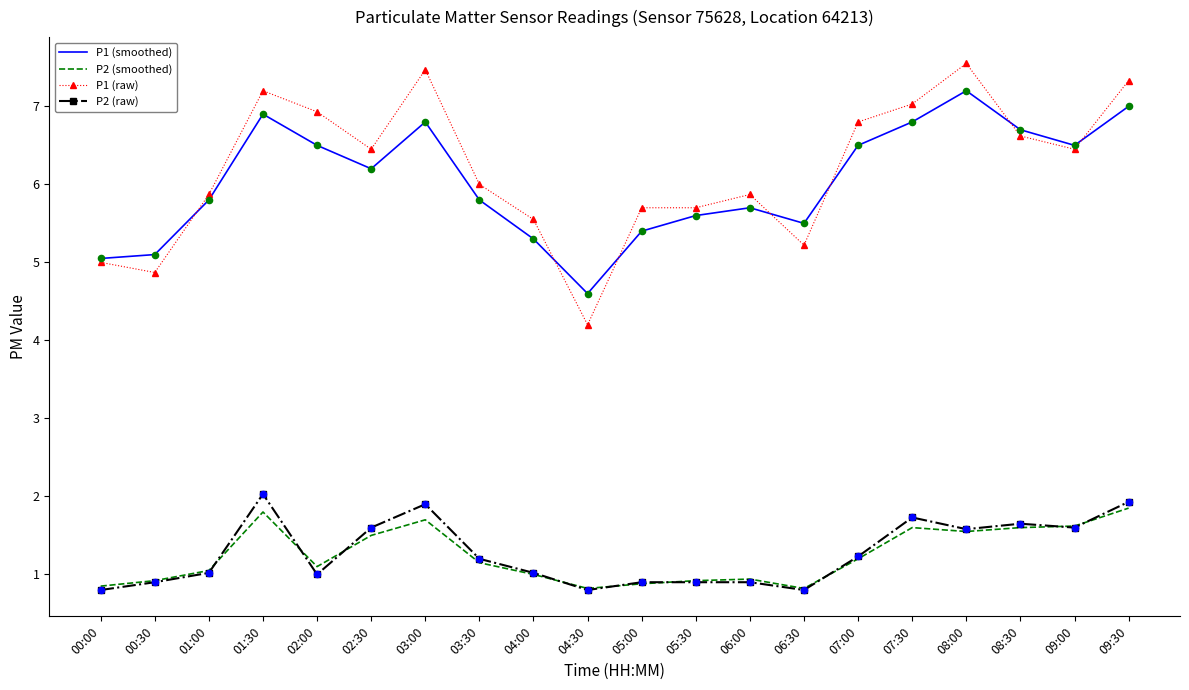

At how many categories does at least one series exceed 0?

20